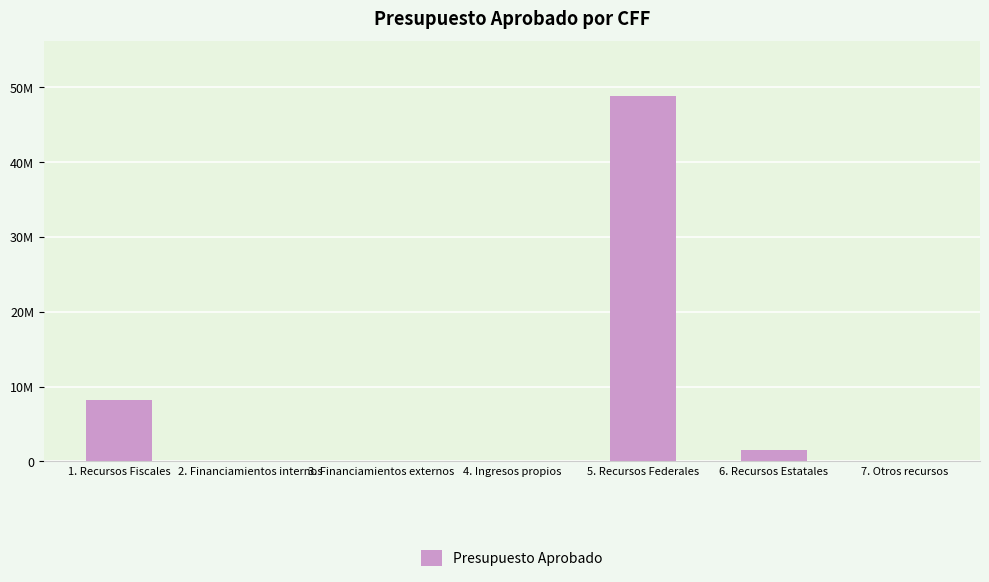

Rank the categories by value from highest to lowest.

5. Recursos Federales, 1. Recursos Fiscales, 6. Recursos Estatales, 2. Financiamientos internos, 3. Financiamientos externos, 4. Ingresos propios, 7. Otros recursos